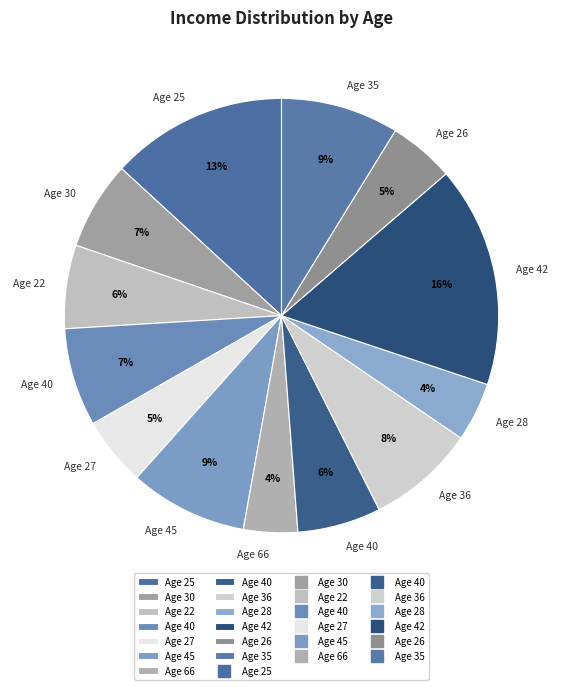

To the nearest percent, what is the average slice percentage?

8%